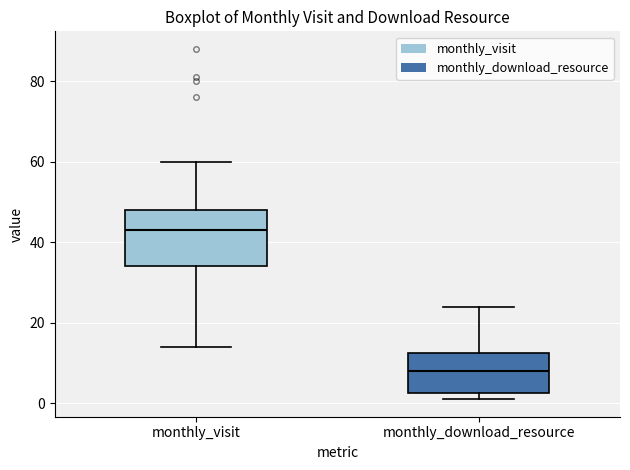

Which box is the tallest, from its lower edge to its upper edge?

monthly_visit